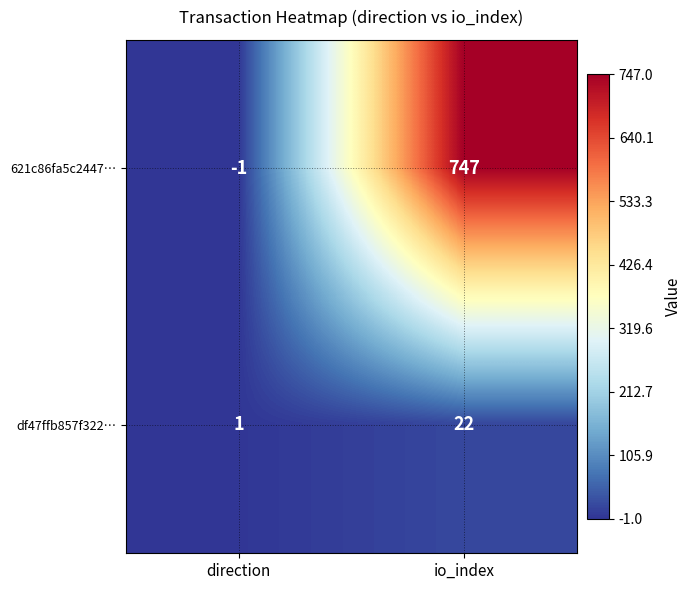

What is the smallest value displayed?

-1